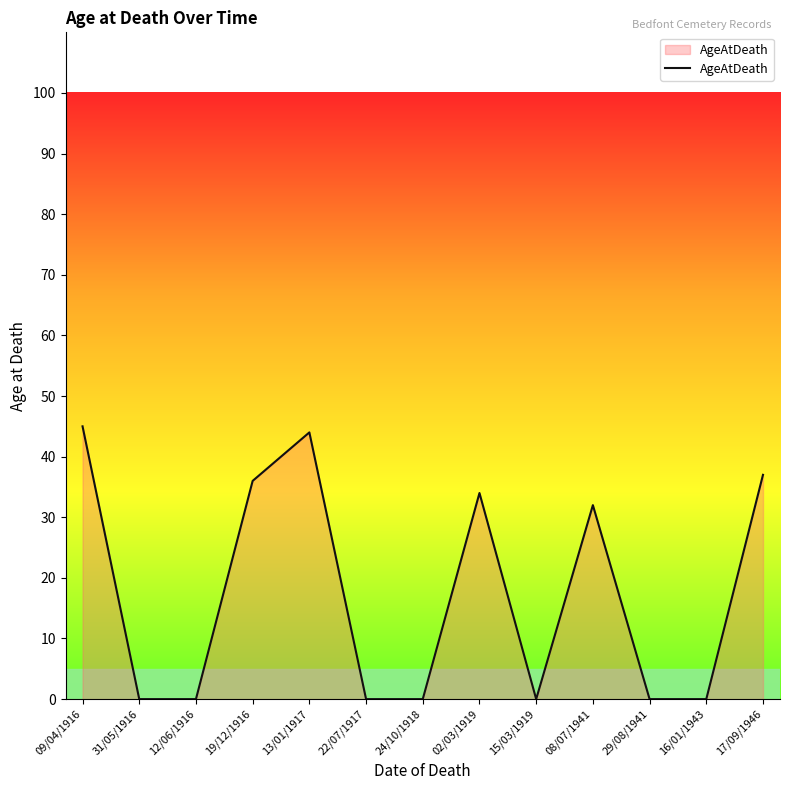

What is the average value?

18